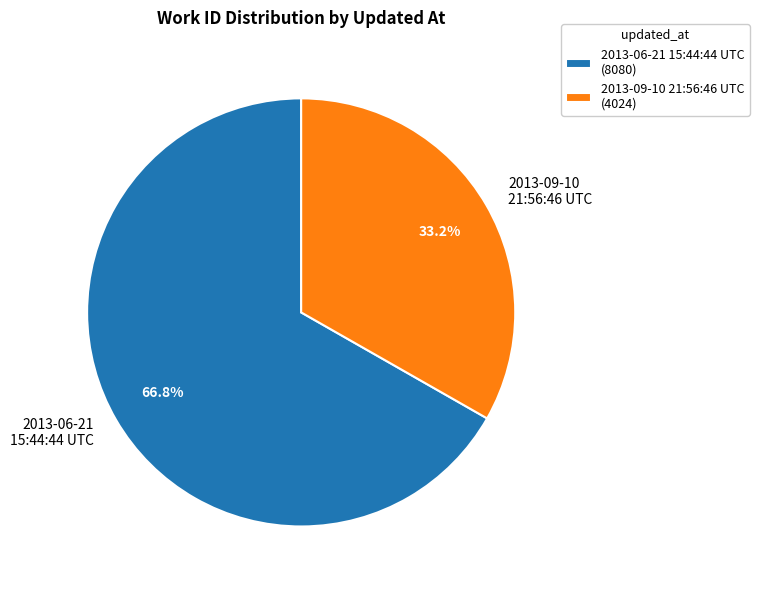

Combined, what portion of the pie is 2013-06-21 15:44:44 UTC and 2013-09-10 21:56:46 UTC?

100.0%